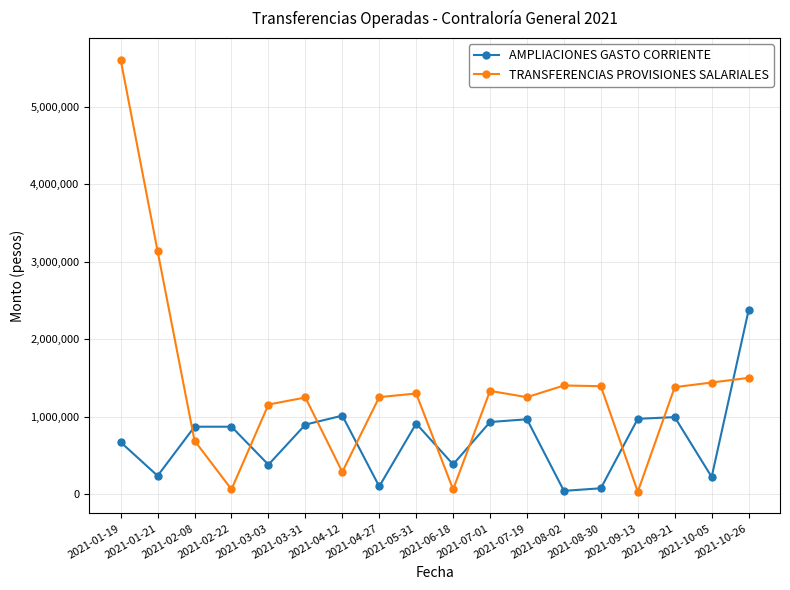

Is it true that TRANSFERENCIAS PROVISIONES SALARIALES equals 475049.1 at 2021-04-12?

False